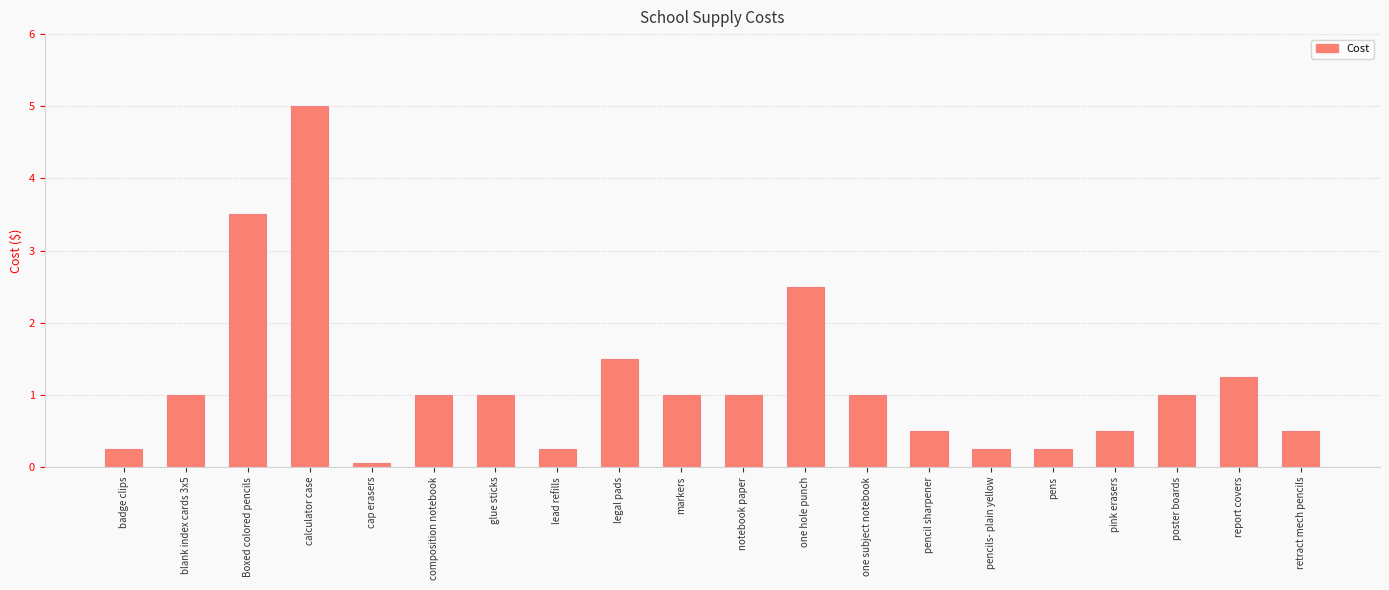

What position from the left is markers?

10